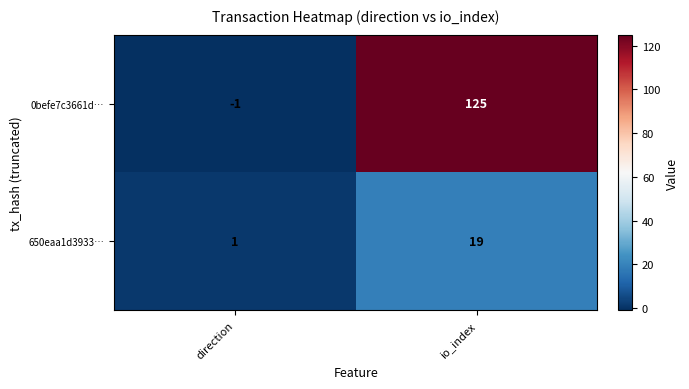

The 0befe7c3661d… series shows -1 at direction. True or false?

True